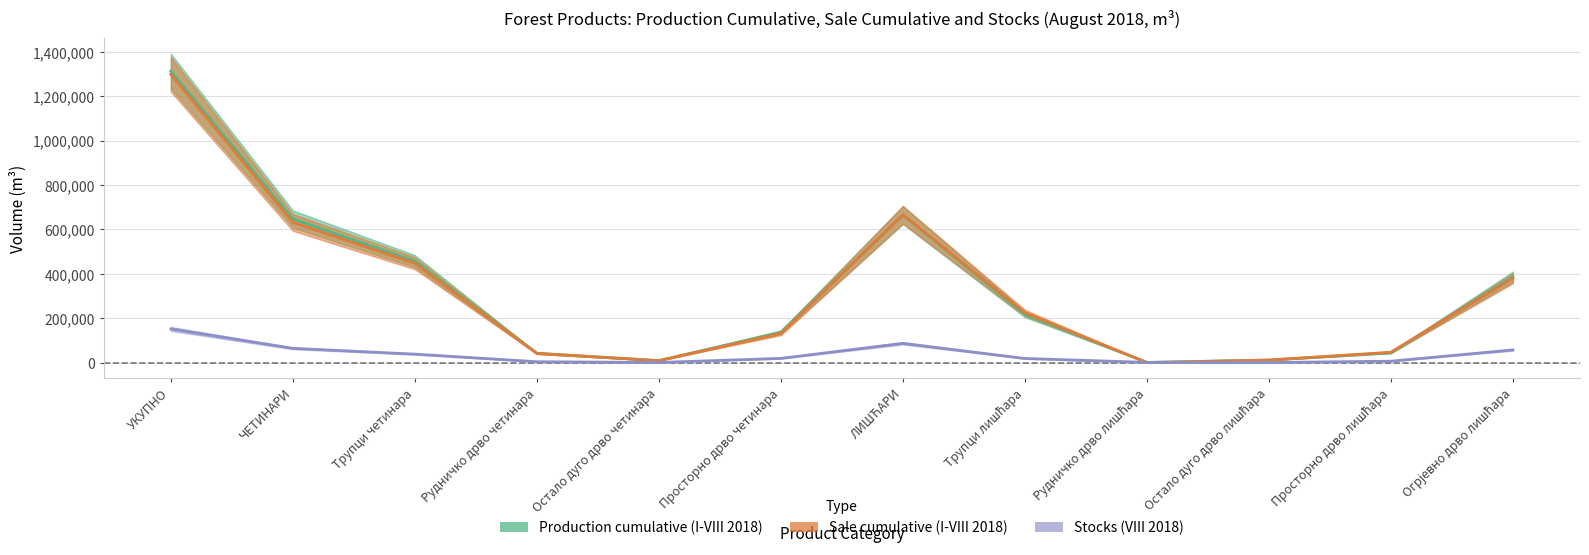

Count the number of data series in this chart.

3